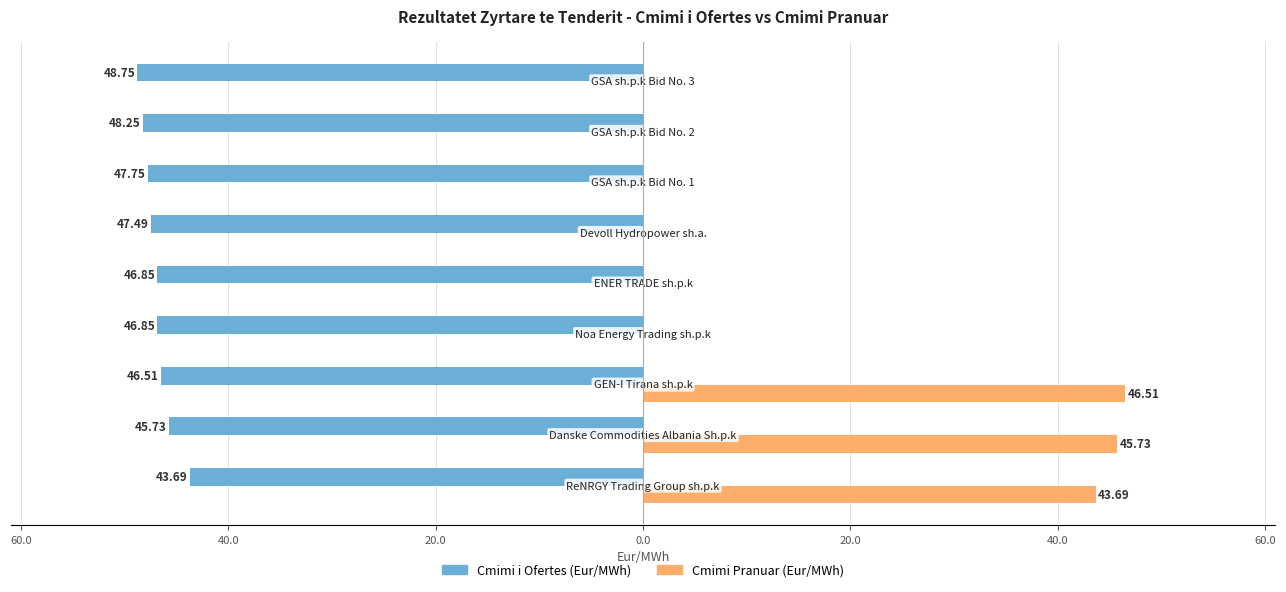

What is the minimum value shown in the chart?

-48.8